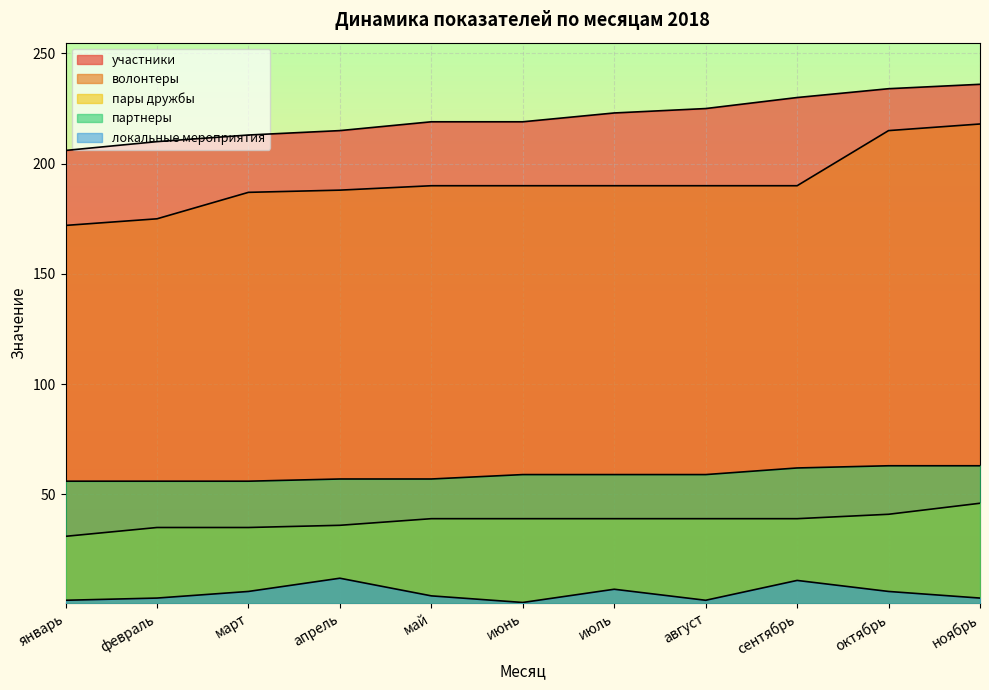

How many values in the партнеры series exceed 59?

3